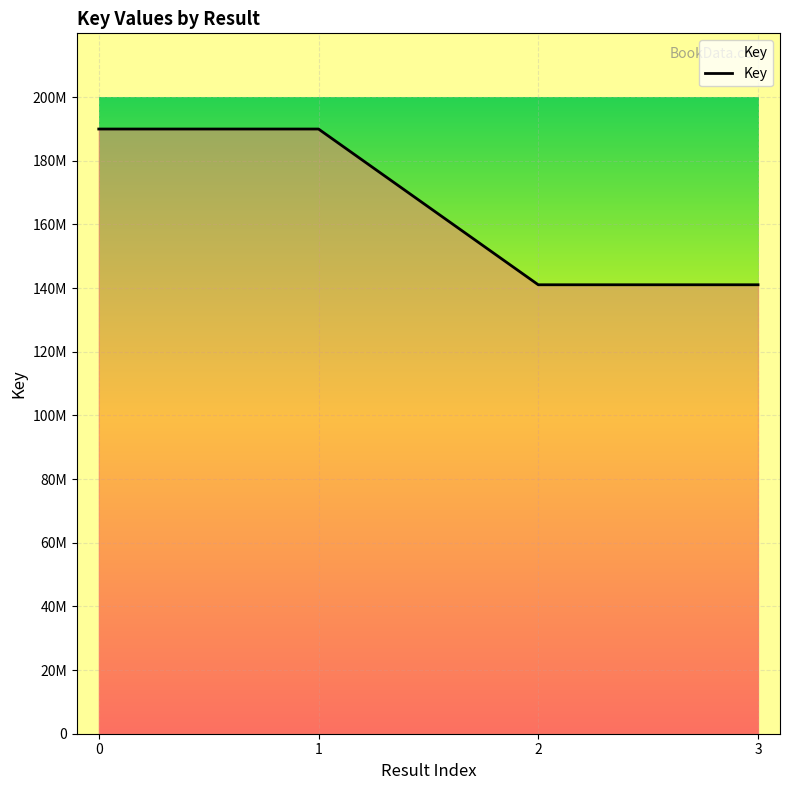

True or false: the data shows 141021520 at 2.

True